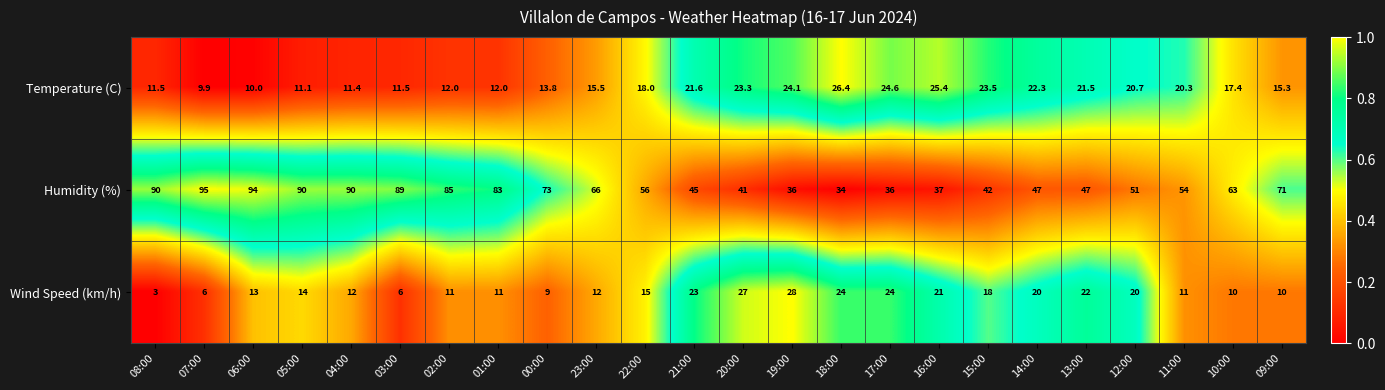

How many distinct data groups are displayed?

3